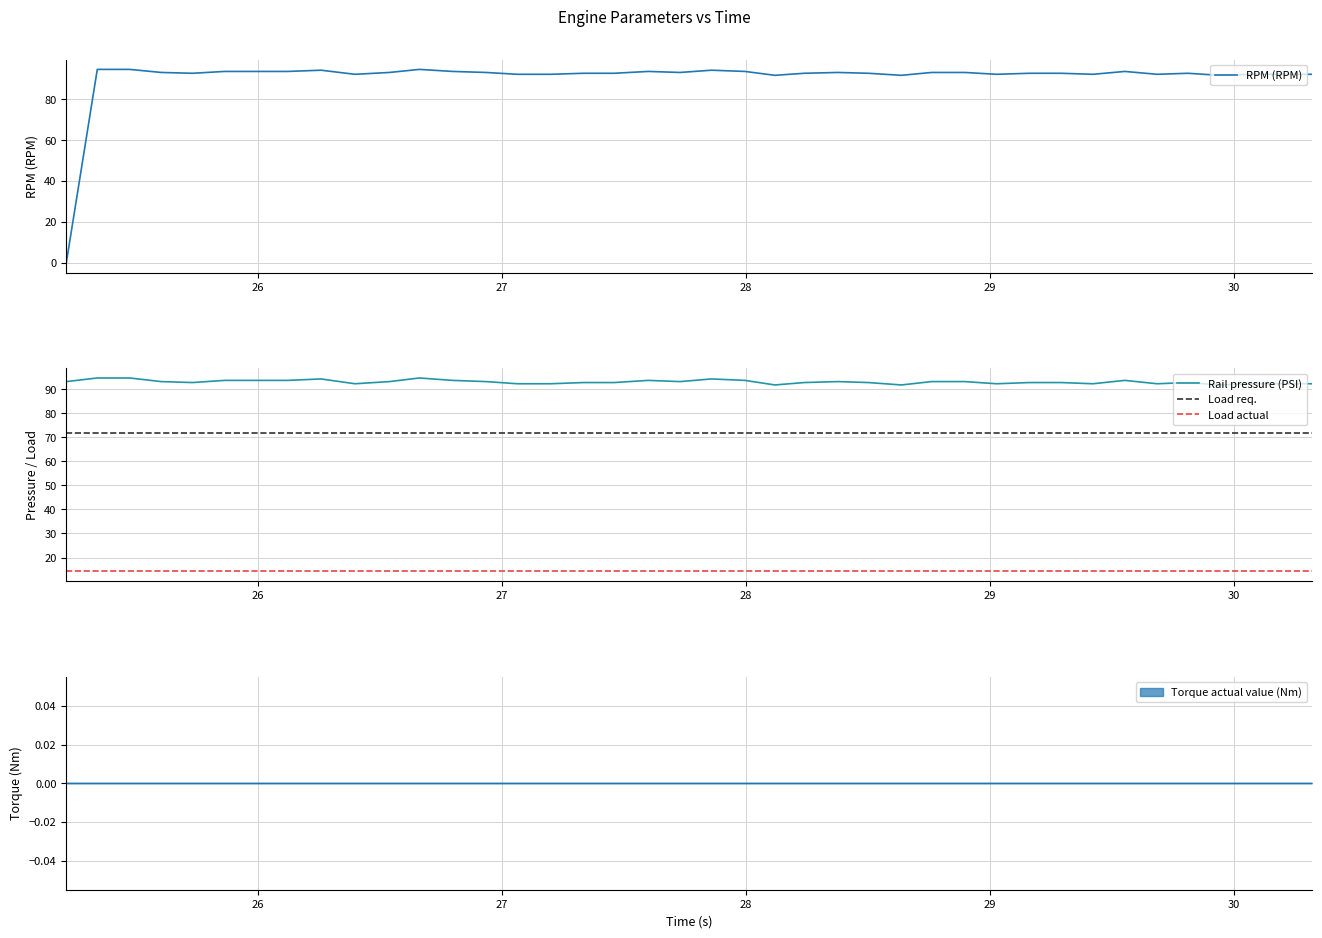

What is the value of the Load req. point at the 29th from the left?

71.8